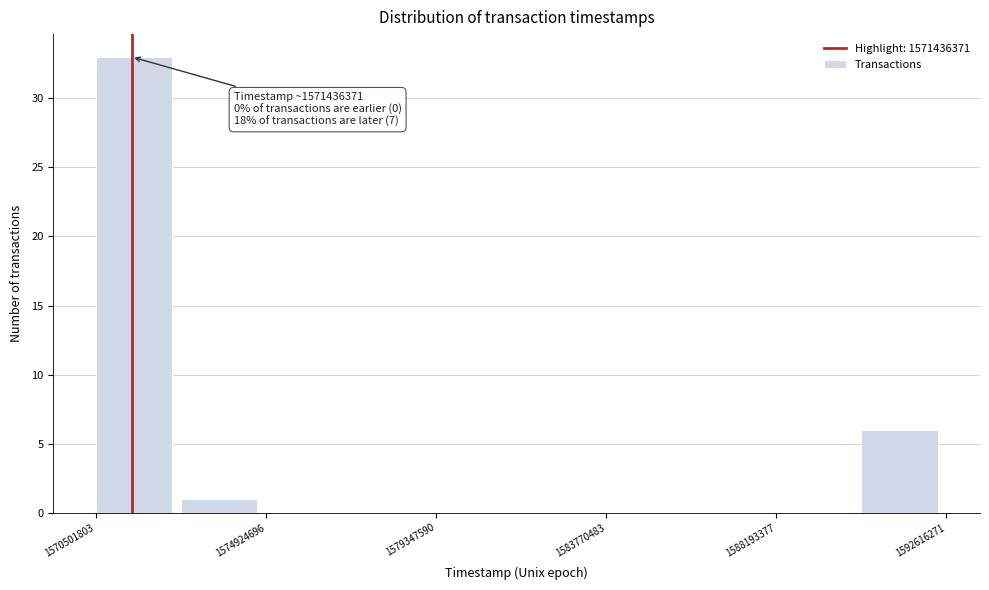

Over which range of the x-axis is the bar tallest?

1570500000 to 1572500000